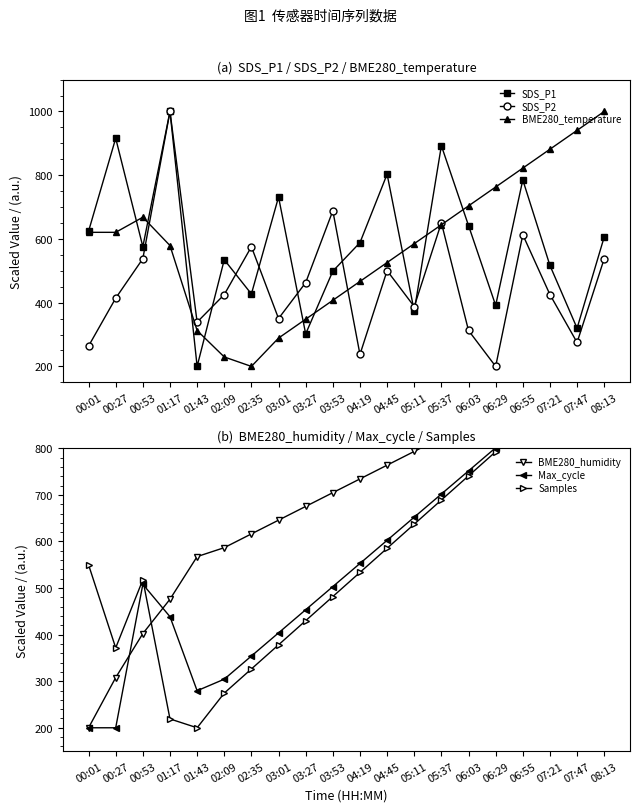

At which label is SDS_P2 closest to 599?

06:55